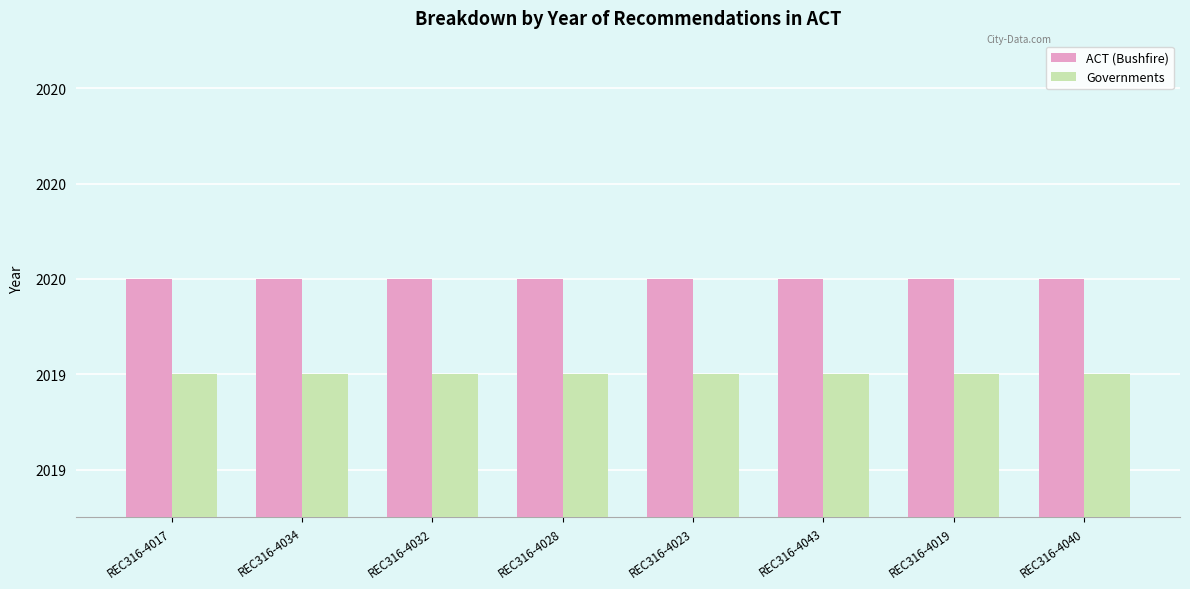

What are all the series names shown in the legend?

ACT (Bushfire), Governments